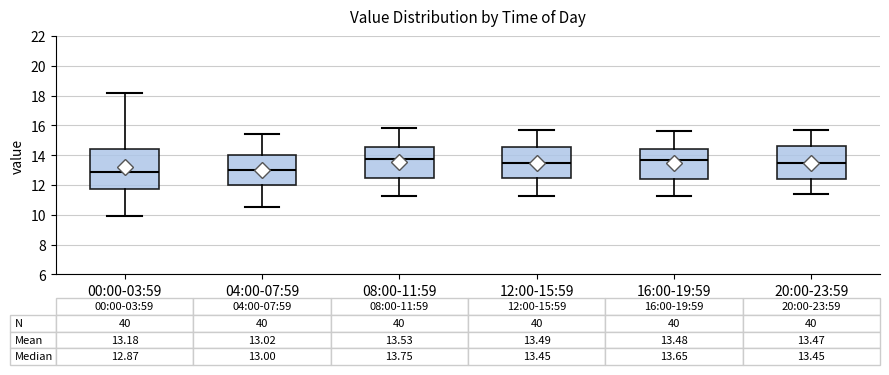

Comparing the boxes themselves (not the whiskers), which one is the tallest?

00:00-03:59